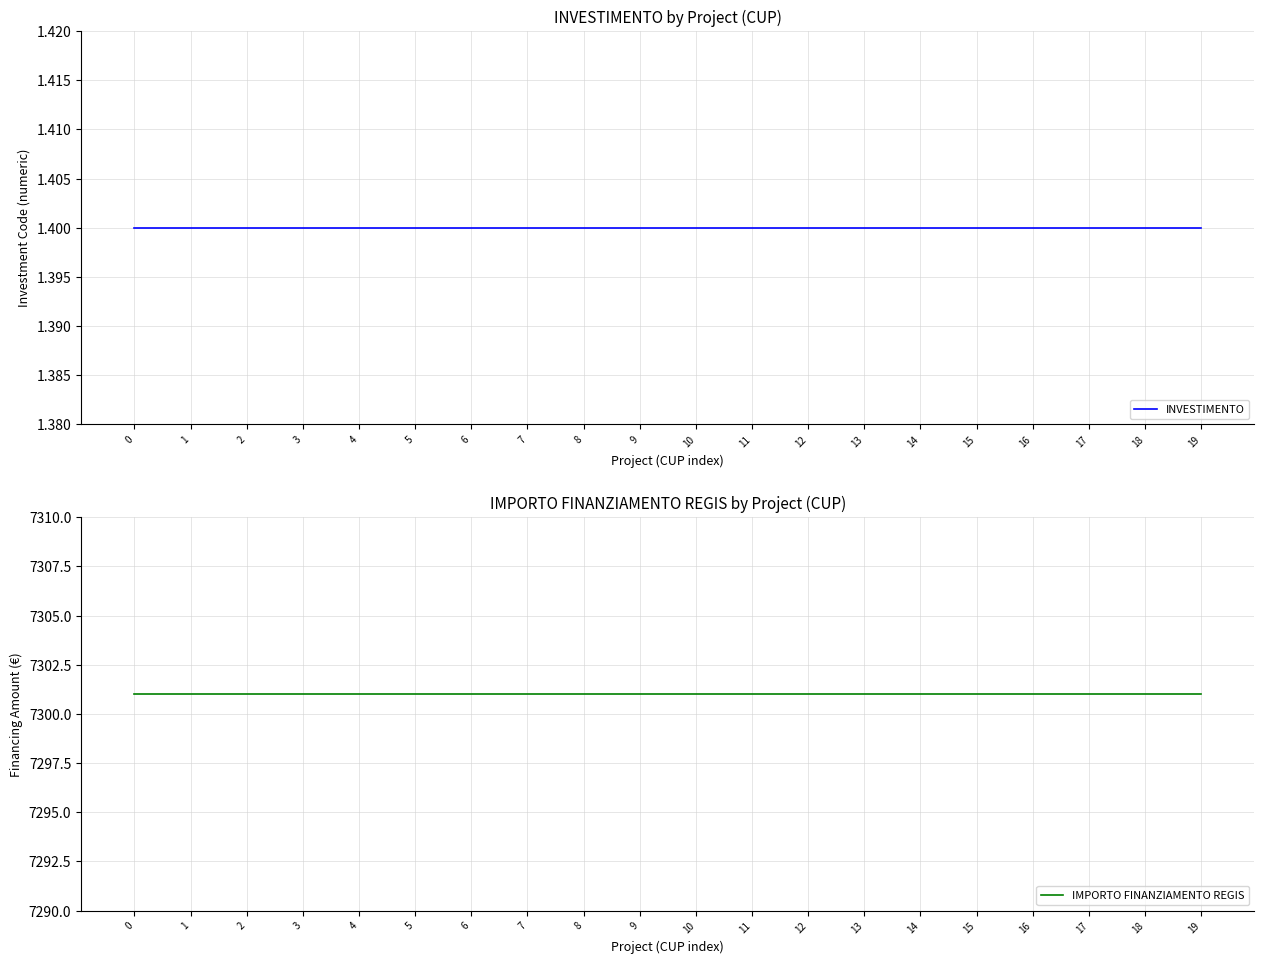

Reading left to right, list all the values displayed in this chart.

INVESTIMENTO: 0=1.4	1=1.4	2=1.4	3=1.4	4=1.4	5=1.4	6=1.4	7=1.4	8=1.4	9=1.4	10=1.4	11=1.4	12=1.4	13=1.4	14=1.4	15=1.4	16=1.4	17=1.4	18=1.4	19=1.4
IMPORTO FINANZIAMENTO REGIS: 0=7301.0	1=7301.0	2=7301.0	3=7301.0	4=7301.0	5=7301.0	6=7301.0	7=7301.0	8=7301.0	9=7301.0	10=7301.0	11=7301.0	12=7301.0	13=7301.0	14=7301.0	15=7301.0	16=7301.0	17=7301.0	18=7301.0	19=7301.0